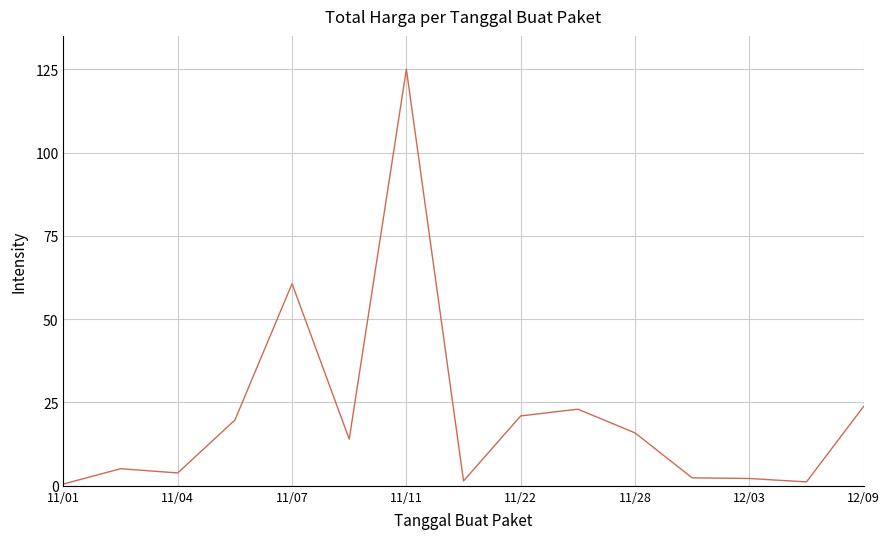

What is the greatest value displayed?

125.0